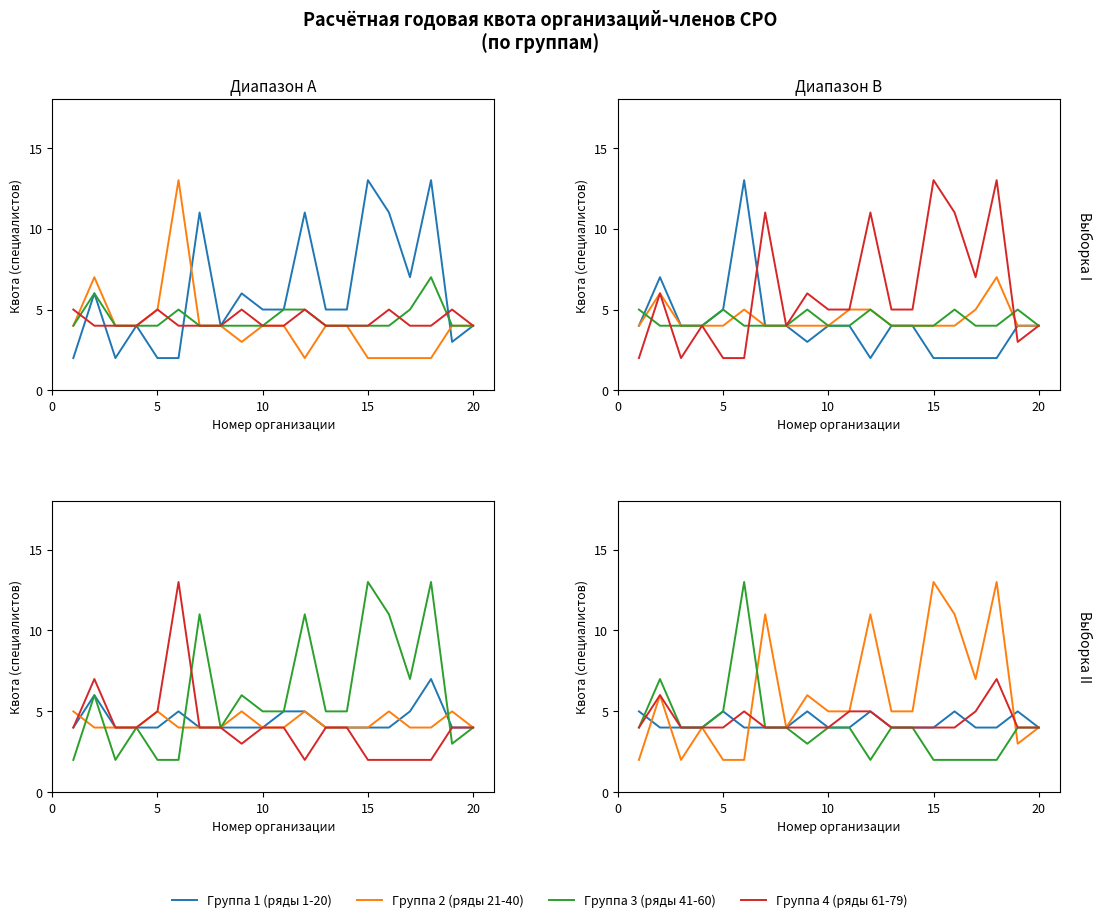

Is this an area chart (filled region under the line)?

No